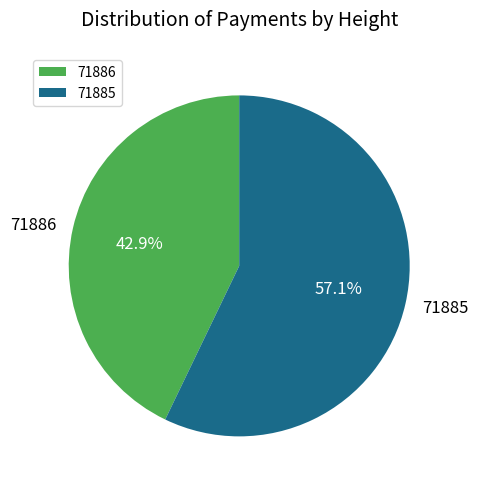

To the nearest percent, what percentage of the pie is 71886?

43%